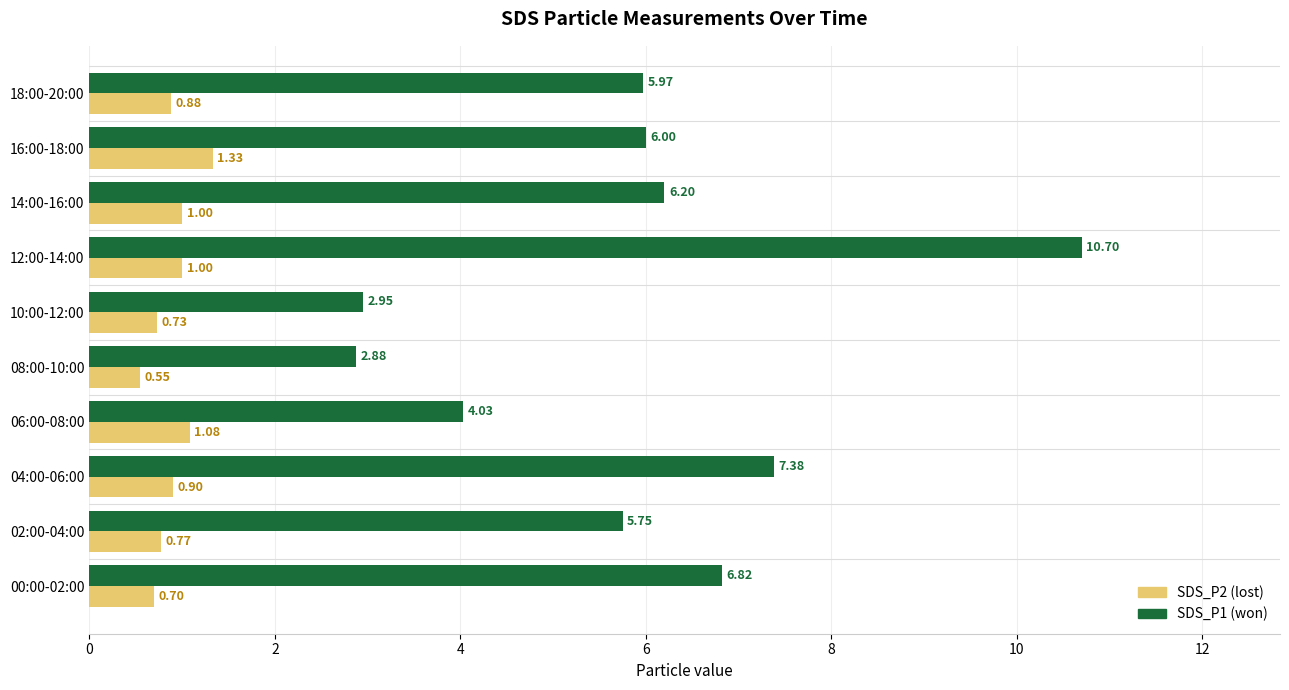

What is the difference between the highest and lowest values at 08:00-10:00?

2.3